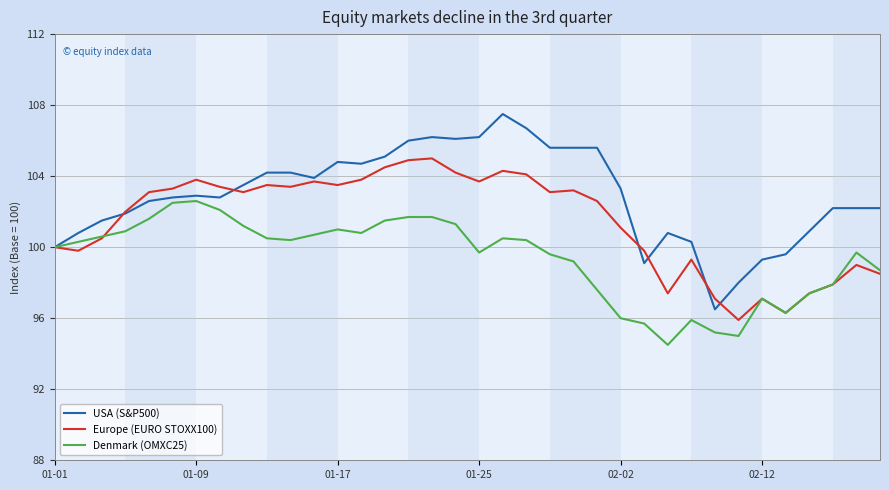

Which series has the largest total across all categories?

USA (S&P500)